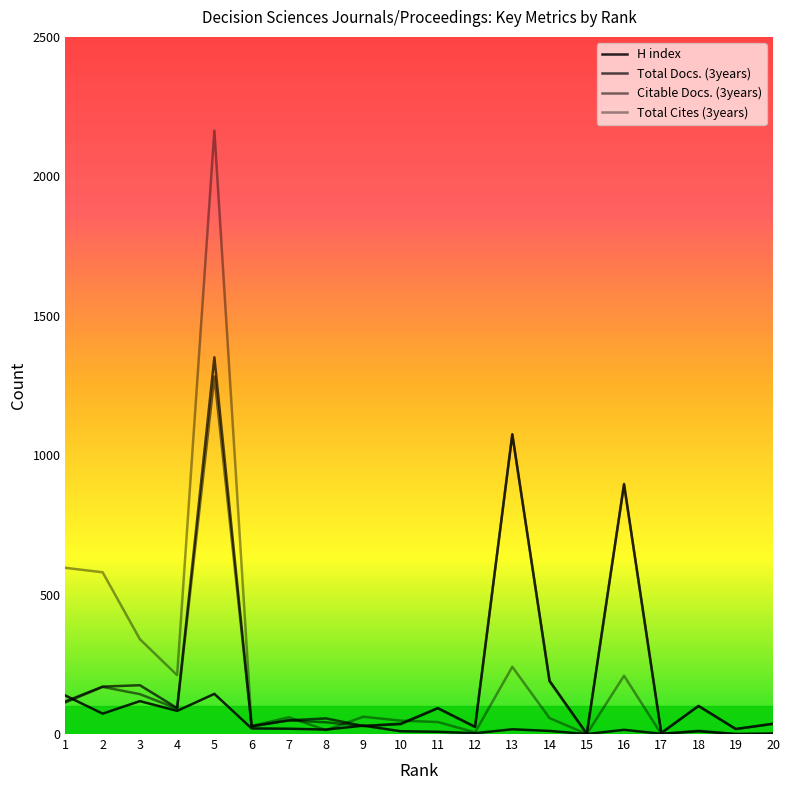

The value of Citable Docs. (3years) at 8 is 42. True or false?

True